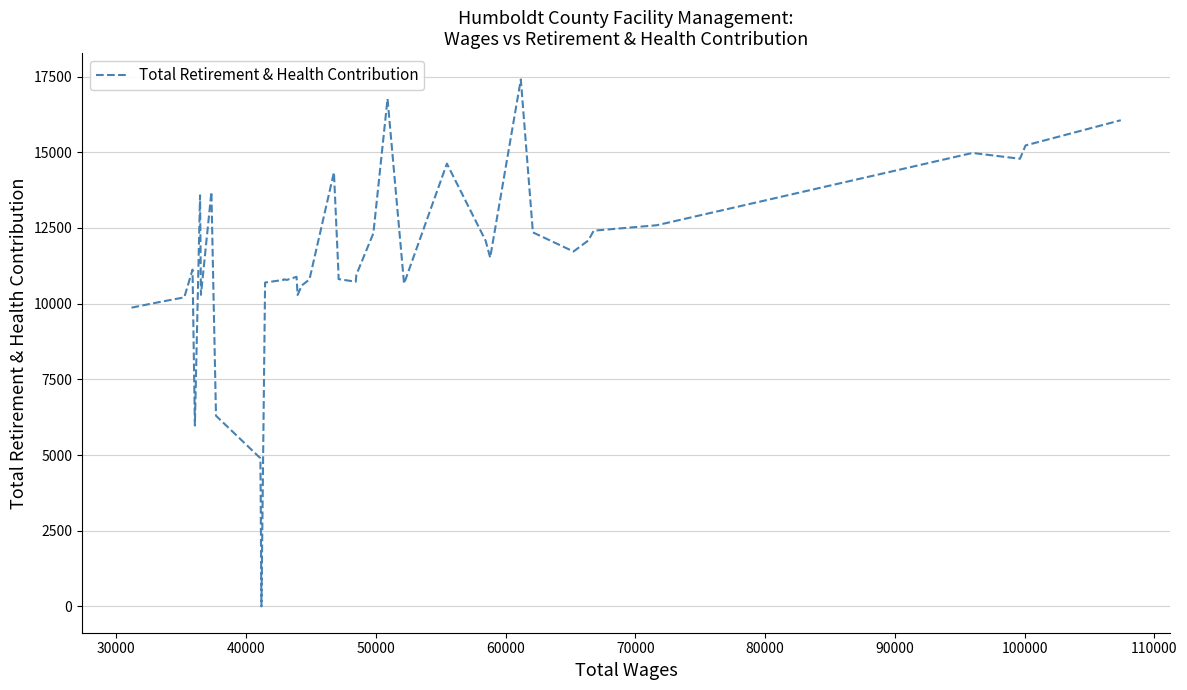

What is the difference between the maximum and minimum values?

17406